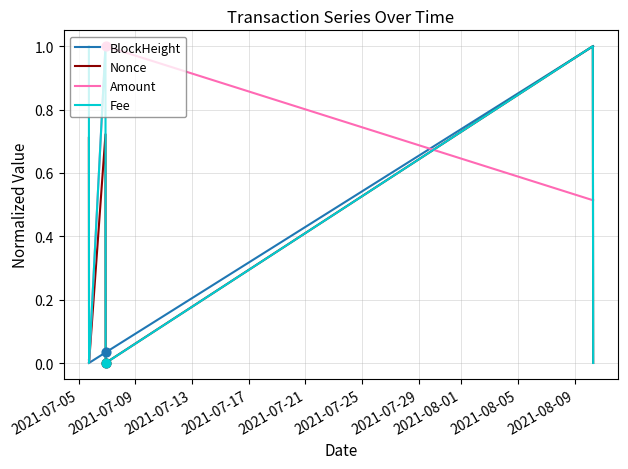

What is the maximum value shown in the chart?

1.0